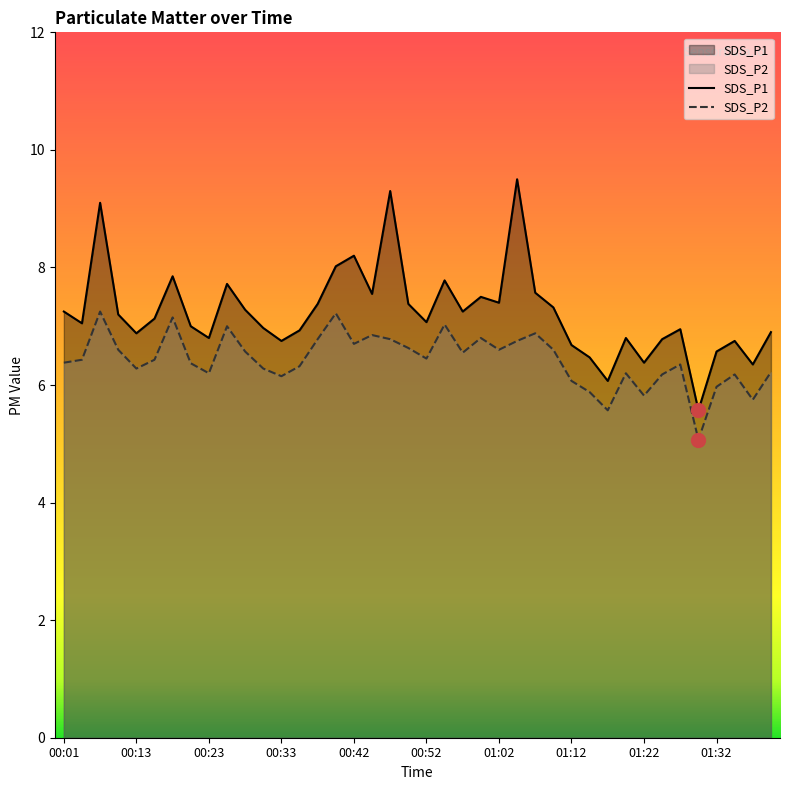

True or false: SDS_P1 and SDS_P2 cross at least once.

False